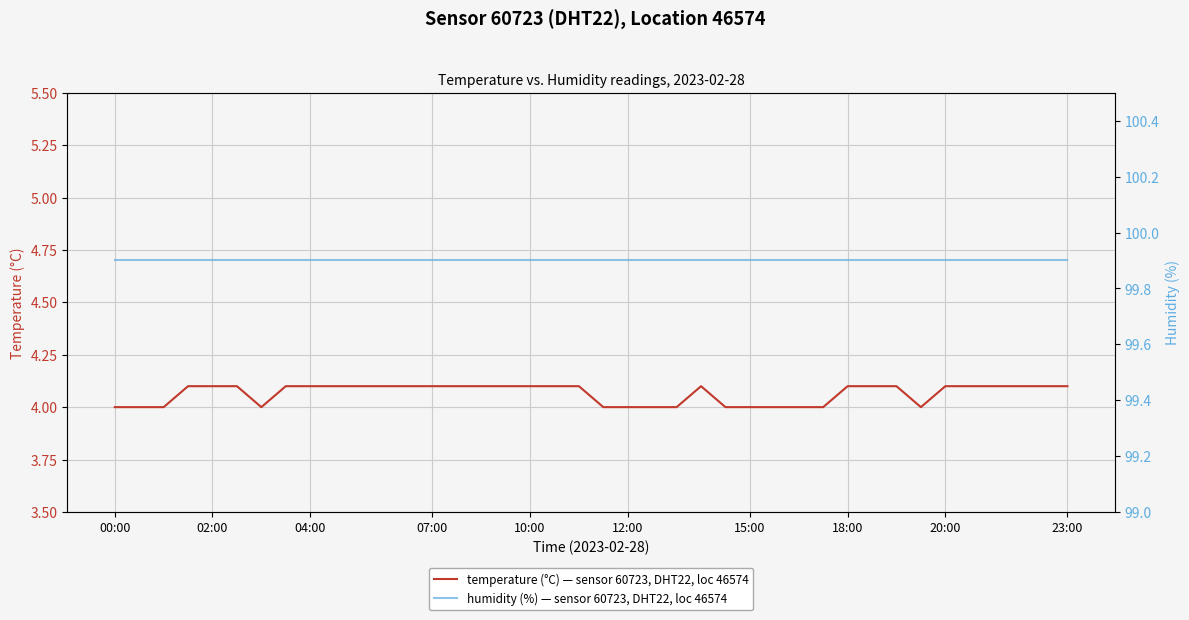

Read the temperature (°C) — sensor 60723, DHT22, loc 46574 value at 20:00.

4.1